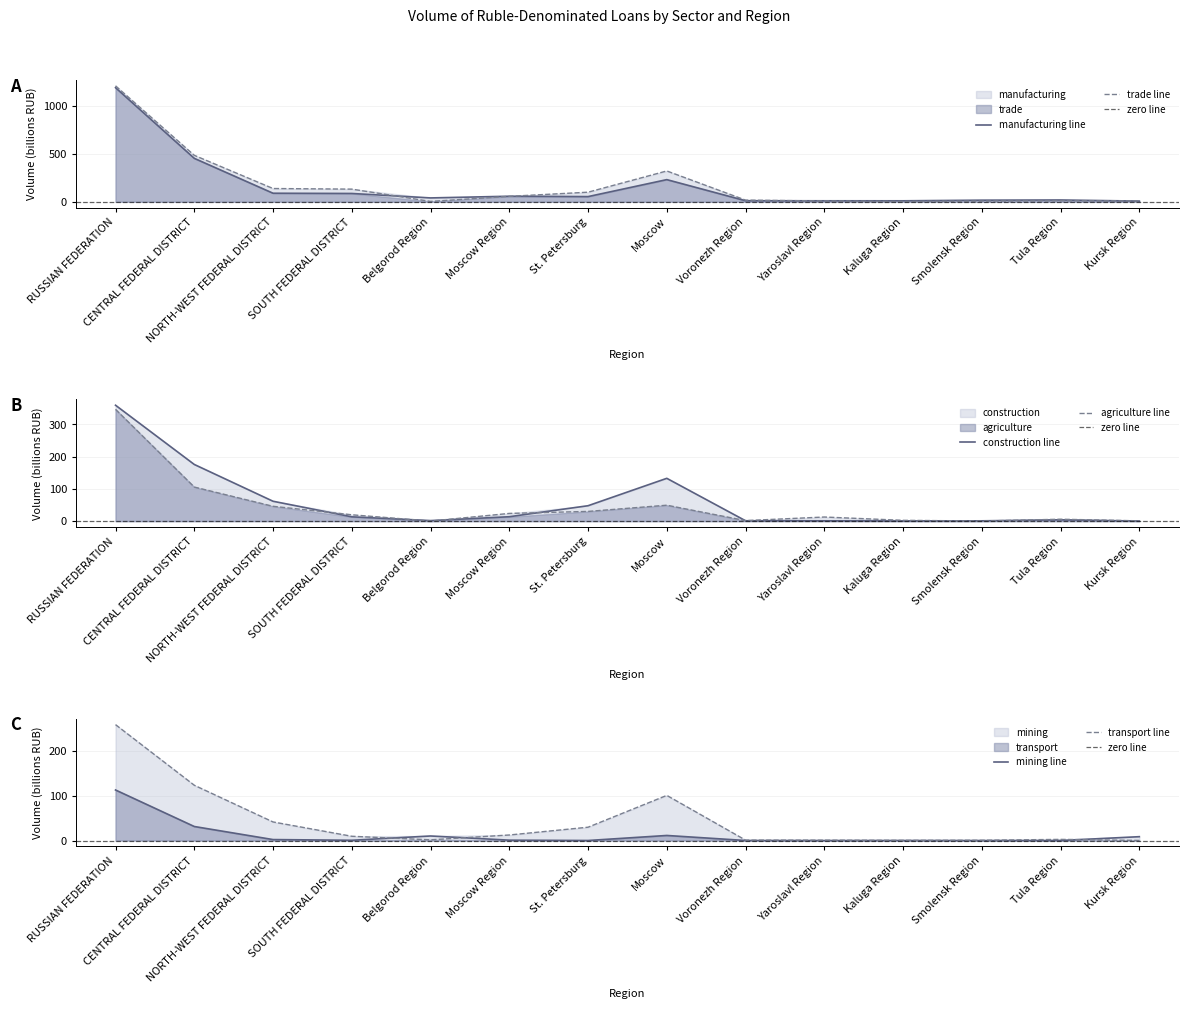

List the series in order of their peak value, highest first.

trade, manufacturing, construction, agriculture, transport, mining